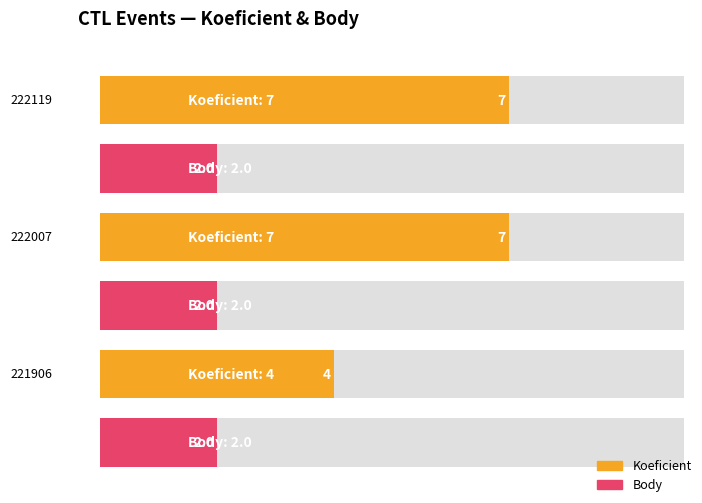

What are all the series names shown in the legend?

Koeficient, Body